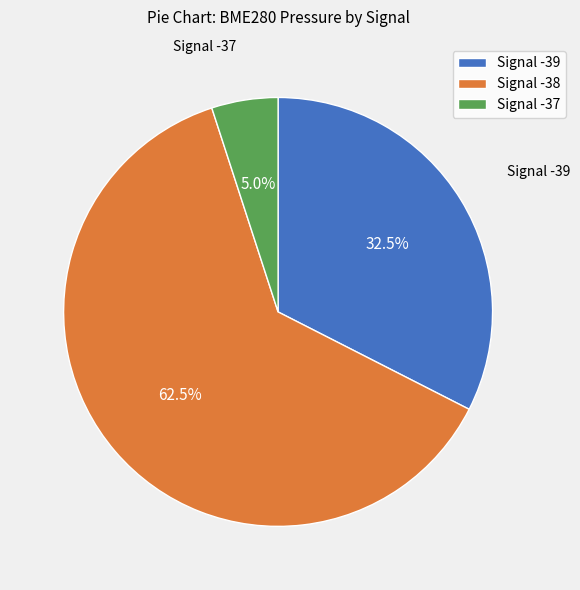

Between Signal -39 and Signal -38, which is larger?

Signal -38